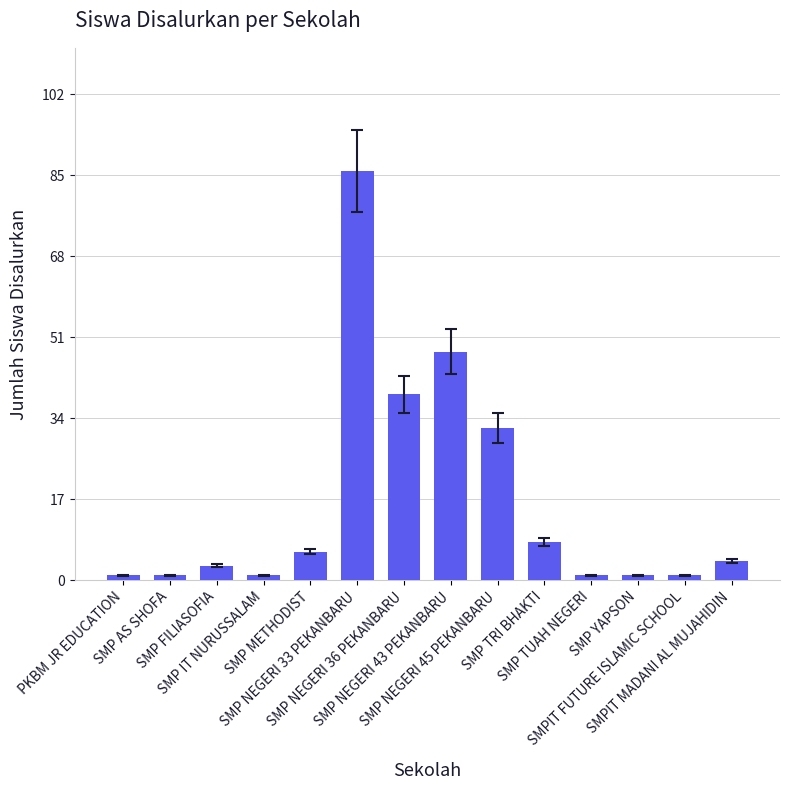

Reading right to left, extract all data points from this chart.

SMPIT MADANI AL MUJAHIDIN=4	SMPIT FUTURE ISLAMIC SCHOOL=1	SMP YAPSON=1	SMP TUAH NEGERI=1	SMP TRI BHAKTI=8	SMP NEGERI 45 PEKANBARU=32	SMP NEGERI 43 PEKANBARU=48	SMP NEGERI 36 PEKANBARU=39	SMP NEGERI 33 PEKANBARU=86	SMP METHODIST=6	SMP IT NURUSSALAM=1	SMP FILIASOFIA=3	SMP AS SHOFA=1	PKBM JR EDUCATION=1